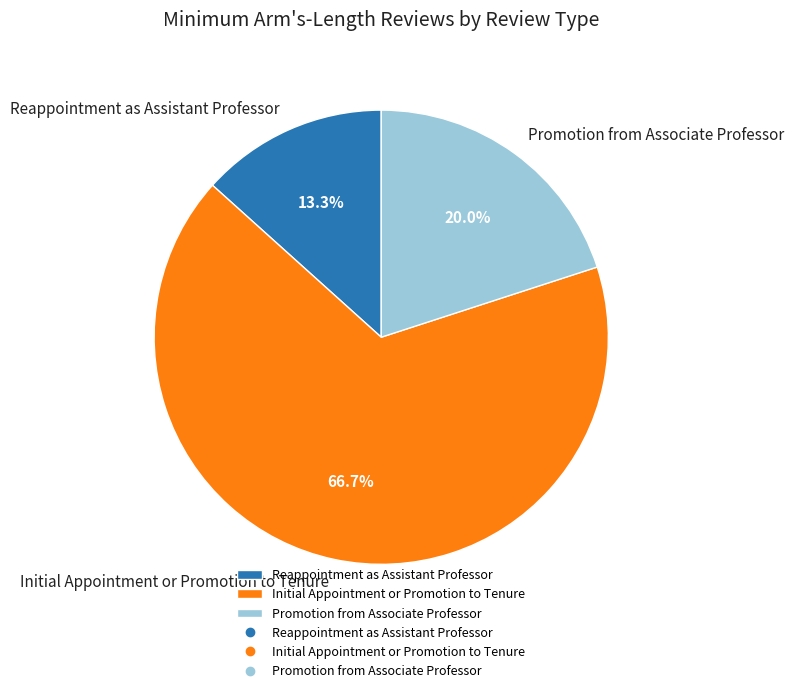

Which slice is the largest?

Initial Appointment or Promotion to Tenure